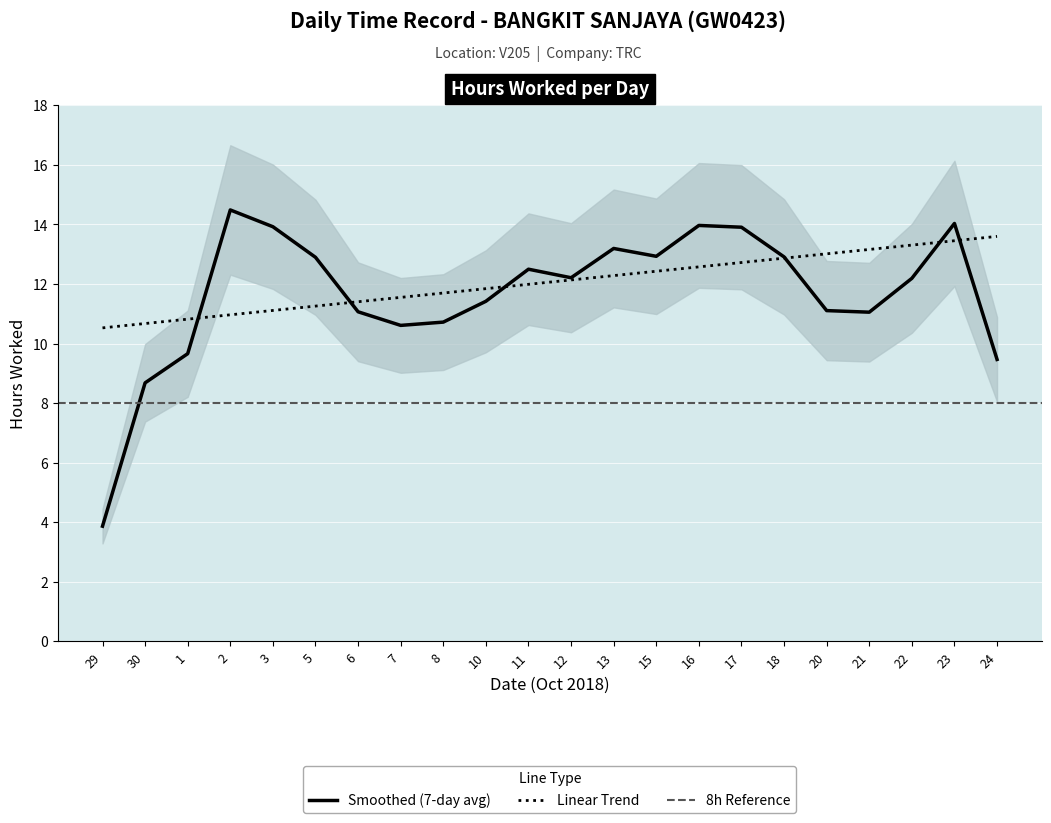

True or false: Smoothed (7-day avg) has a value of 13.2 at 13.

True